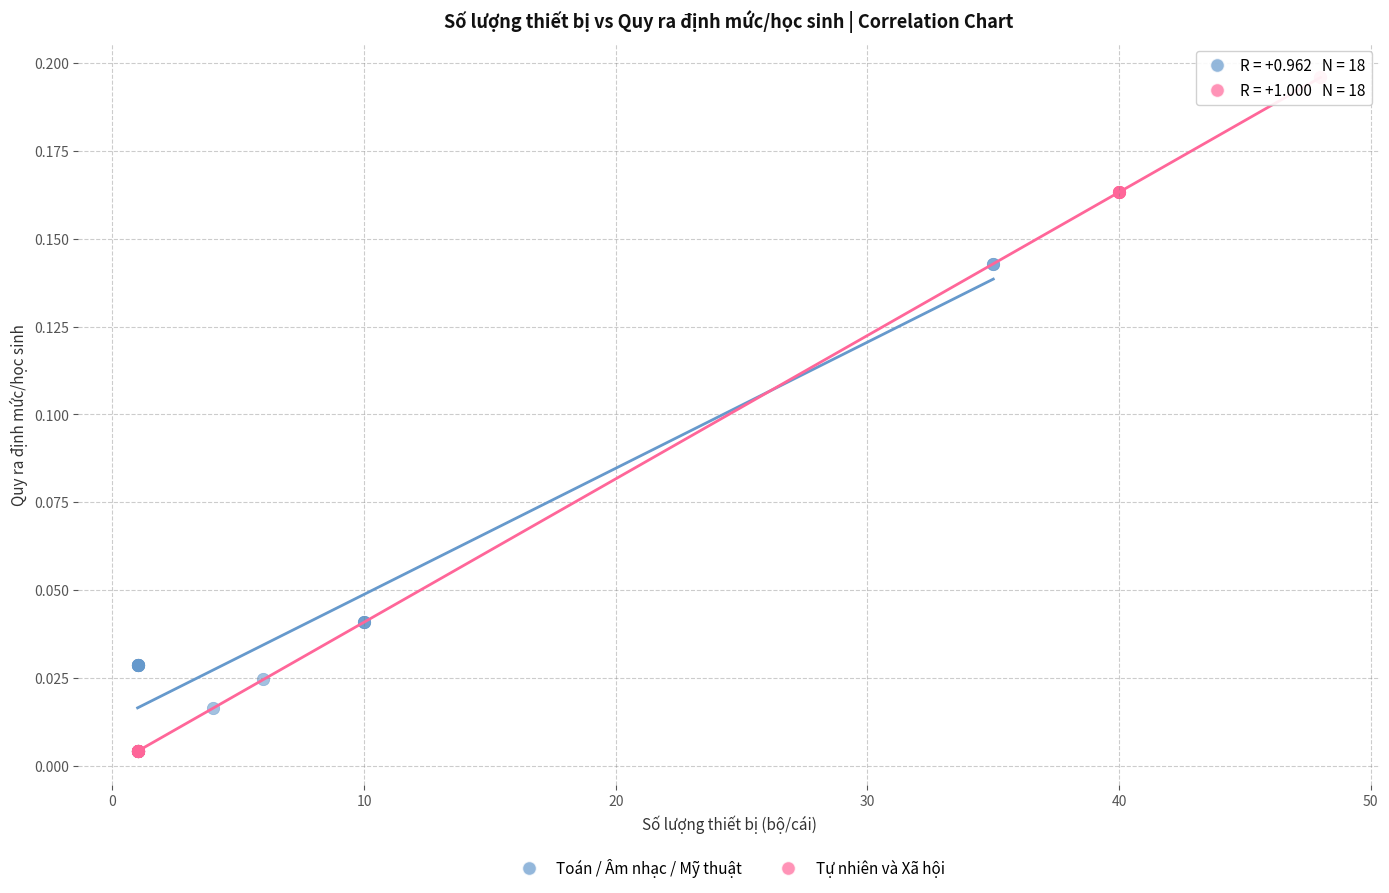

Which series has the largest Y range (max minus min)?

Tự nhiên và Xã hội